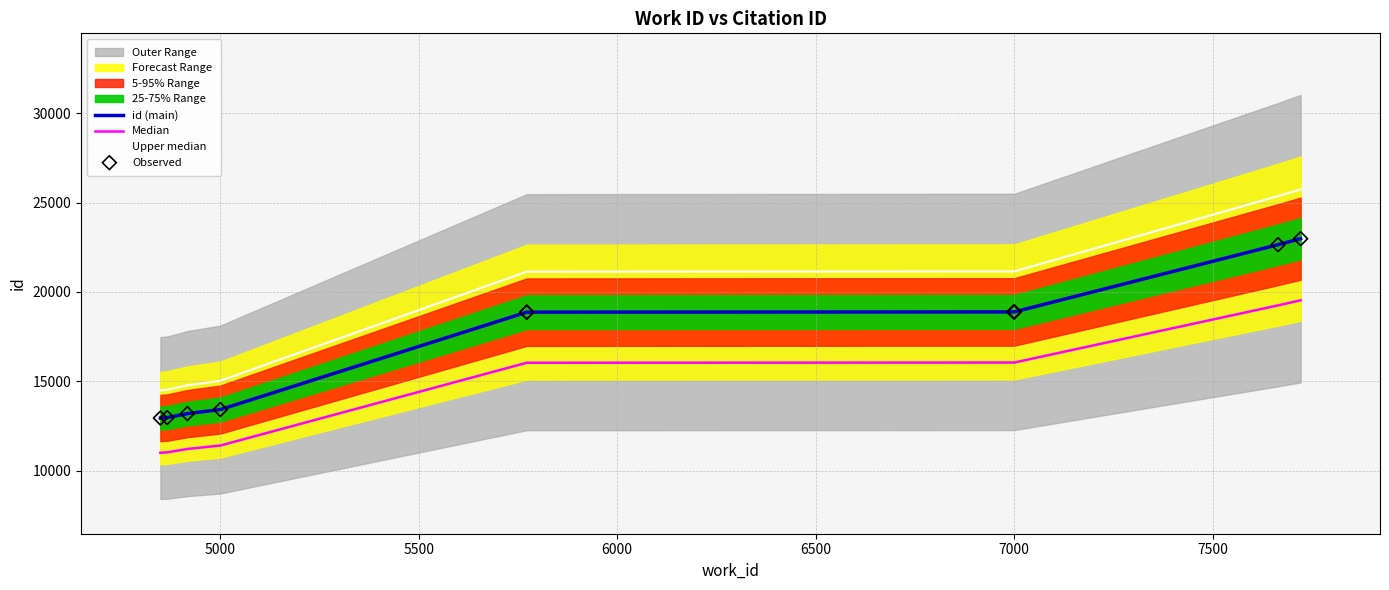

Which series contains the lowest Y value?

Median